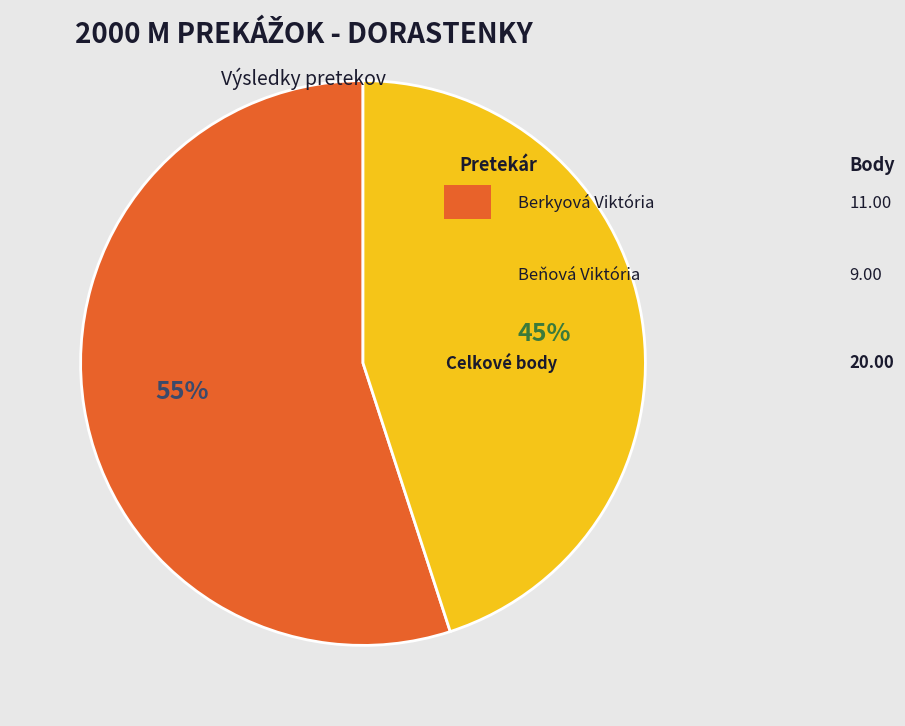

Does any single category account for the majority?

Yes